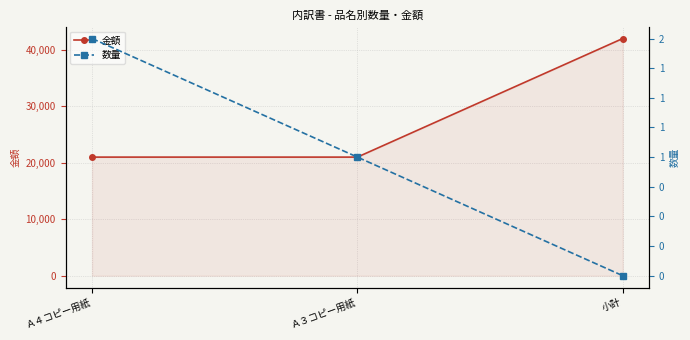

Read the 数量 value at Ａ４コピー用紙.

2